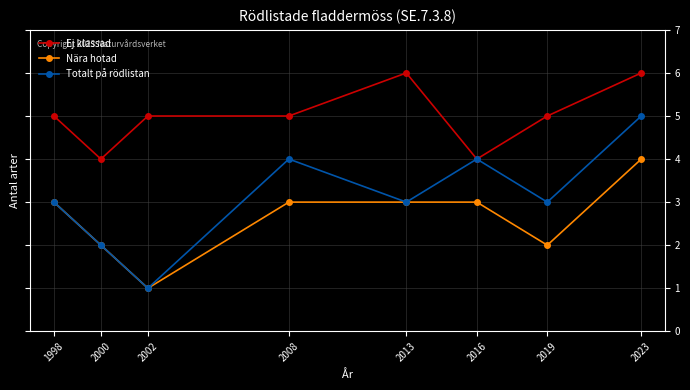

True or false: Nära hotad and Ej klassad cross at least once.

False